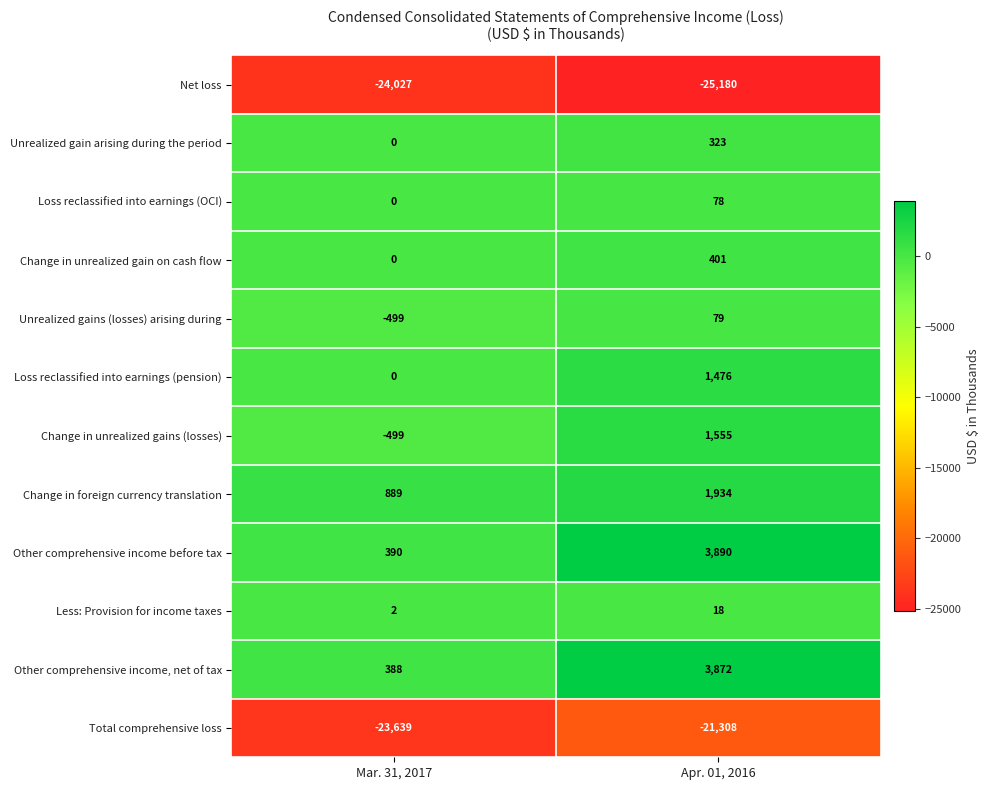

Count the number of data series in this chart.

12